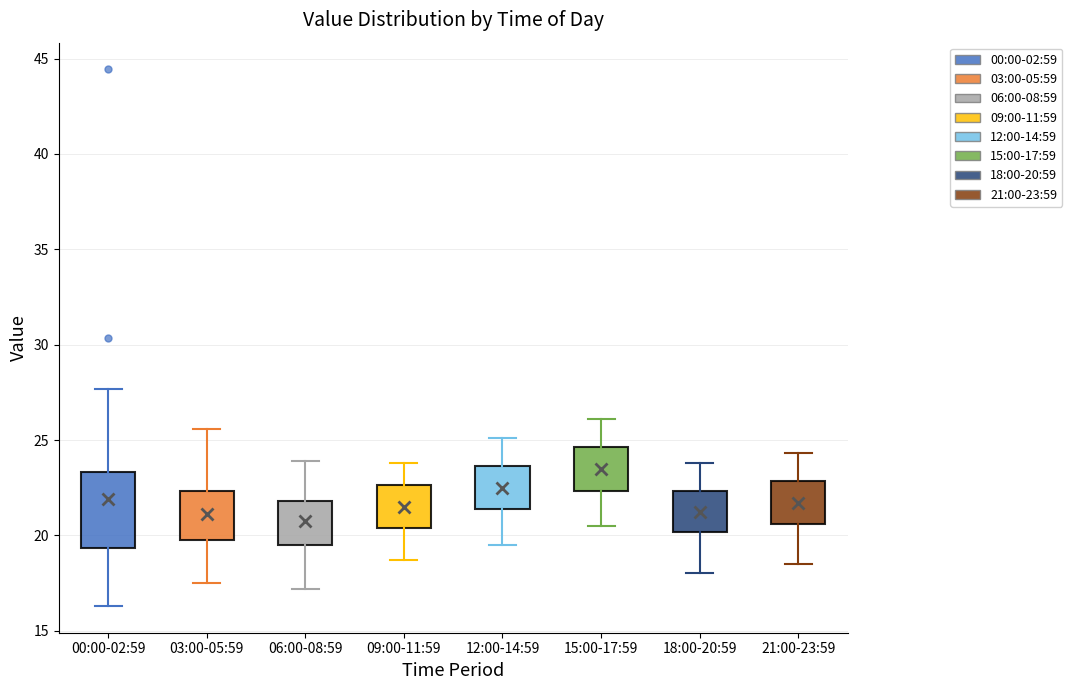

Where does the lower whisker of the box for 18:00-20:59 end on the y-axis? The values are not printed on the chart, so give them approximately, as read against the axis.

18.0